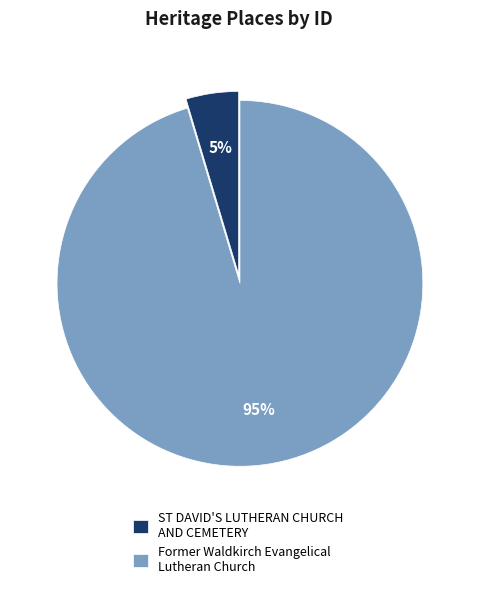

Rank the categories by value from highest to lowest.

Former Waldkirch Evangelical Lutheran Church, ST DAVID'S LUTHERAN CHURCH AND CEMETERY